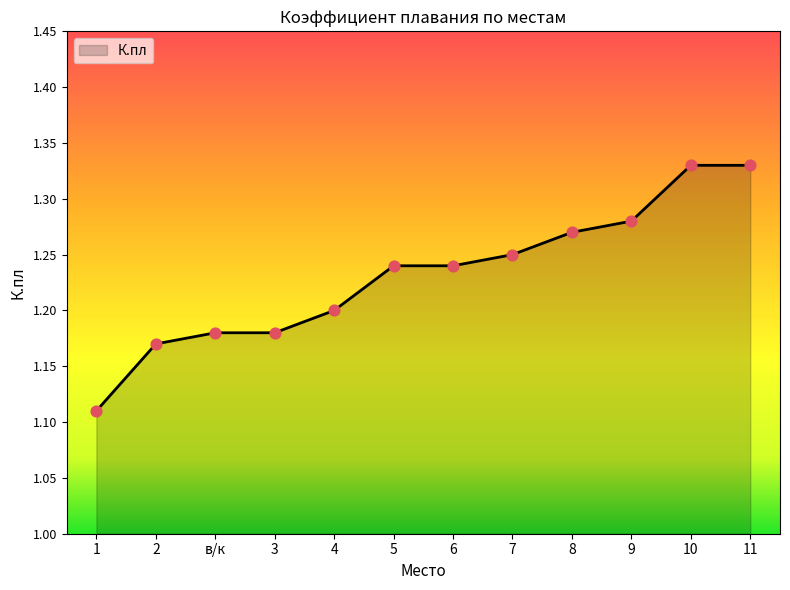

Which has a higher value, 6 or 1?

6